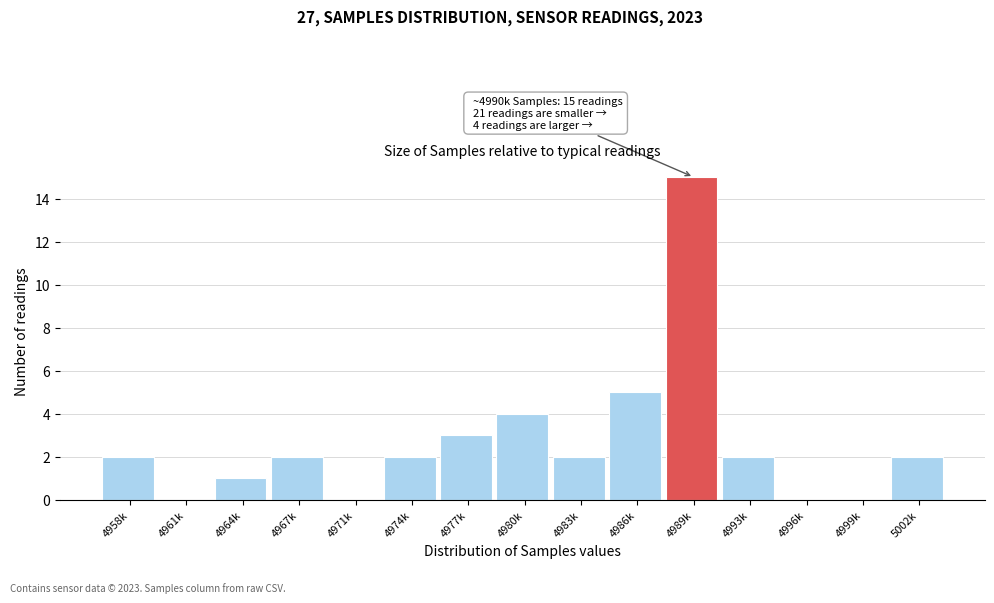

What is the sum of all values?

40